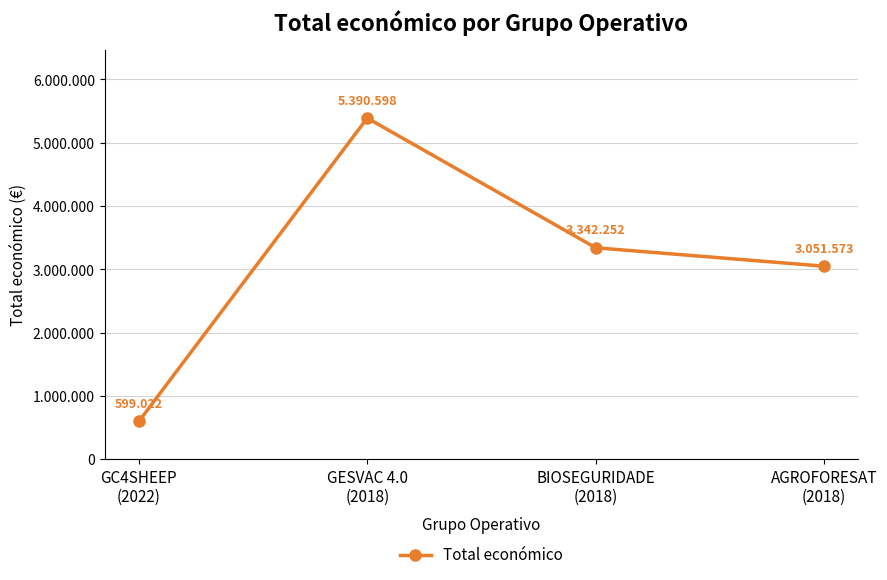

Where is the first local maximum?

GESVAC 4.0
(2018)